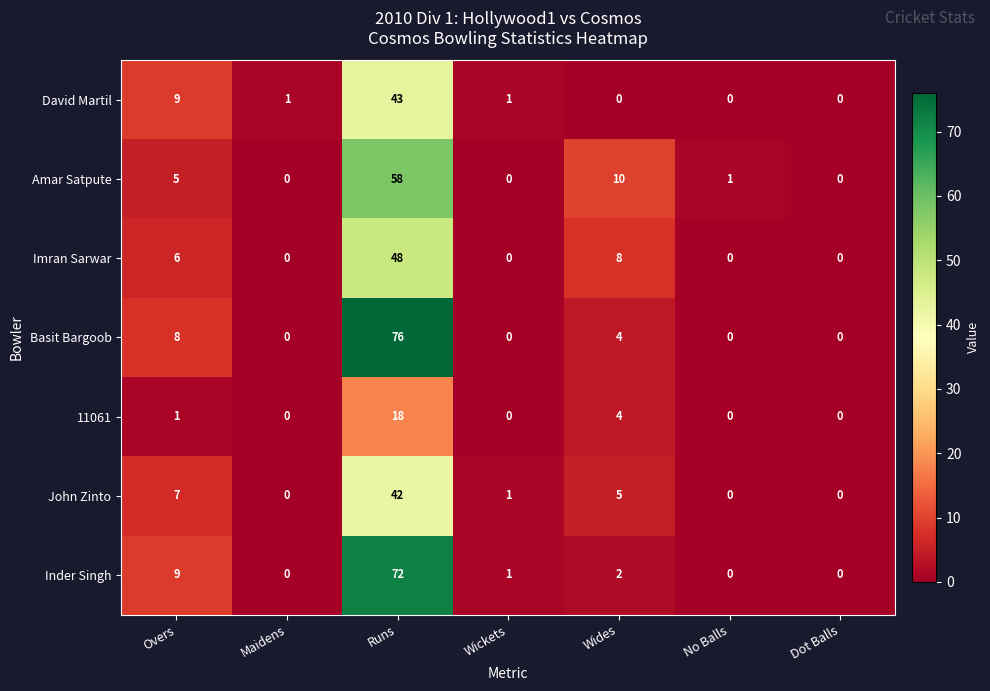

True or false: Imran Sarwar has a value of 12 at Wides.

False